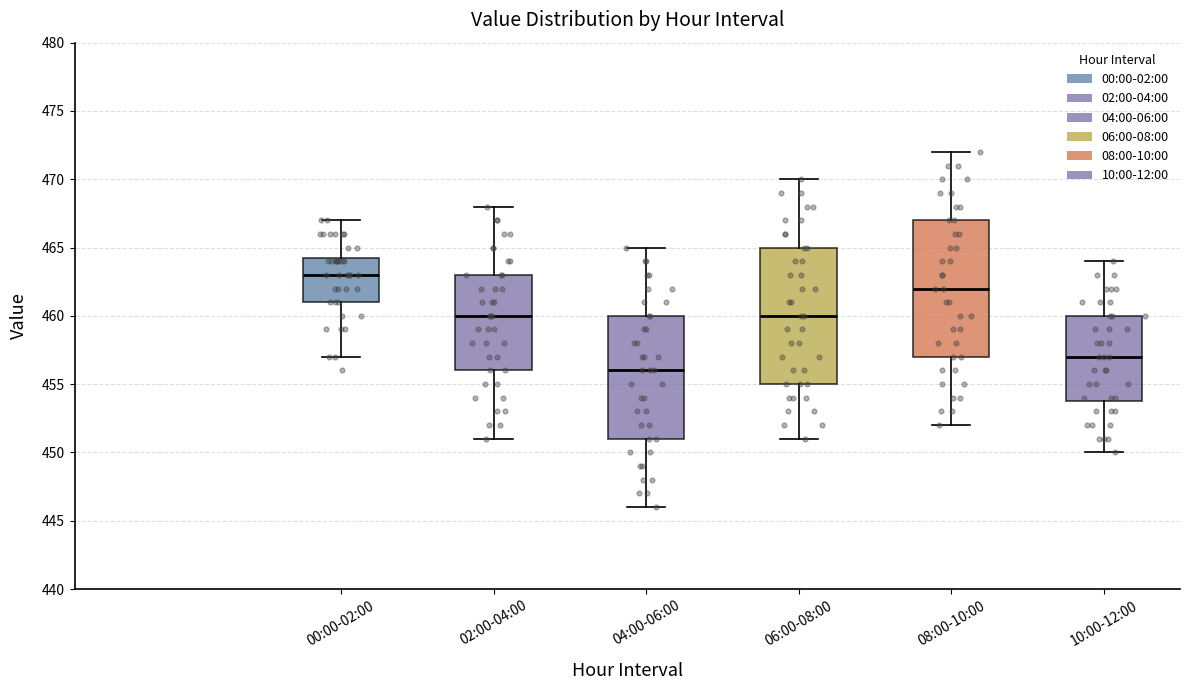

Which box's median line is the lowest?

04:00-06:00